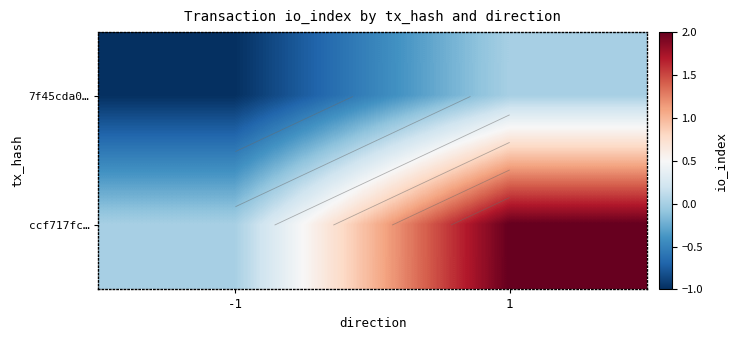

Is the value of ccf717fc… at -1 greater than the value of 7f45cda0… at -1?

Yes